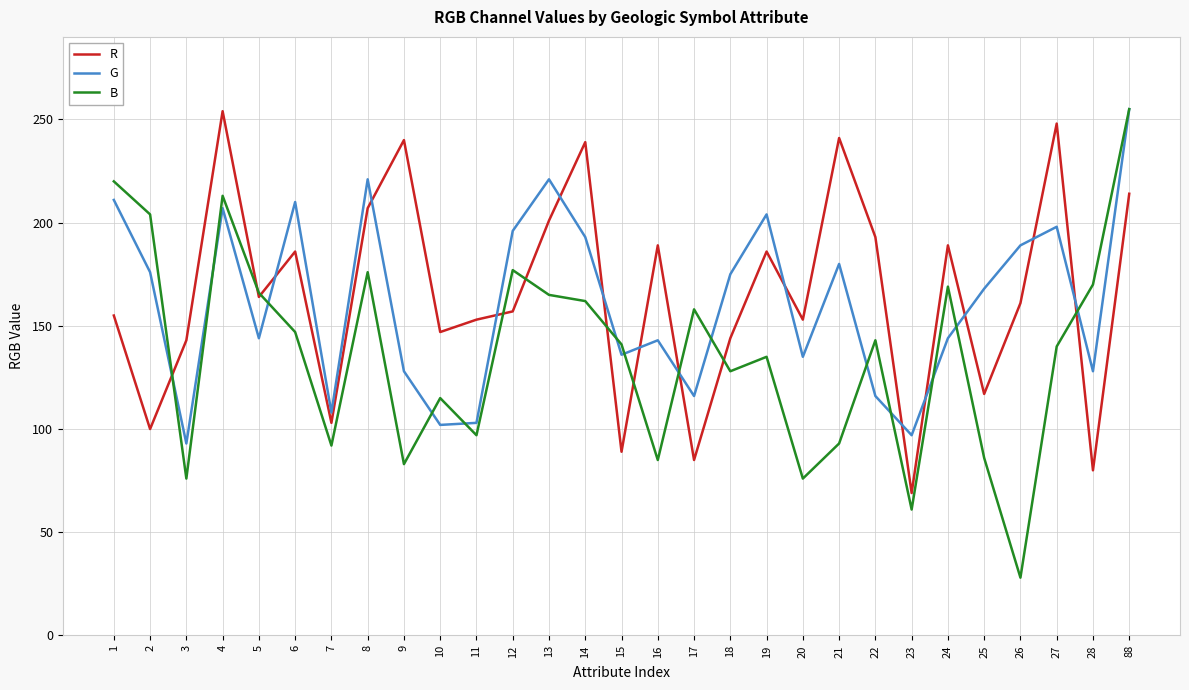

Where do R and B first cross each other?

2 and 3